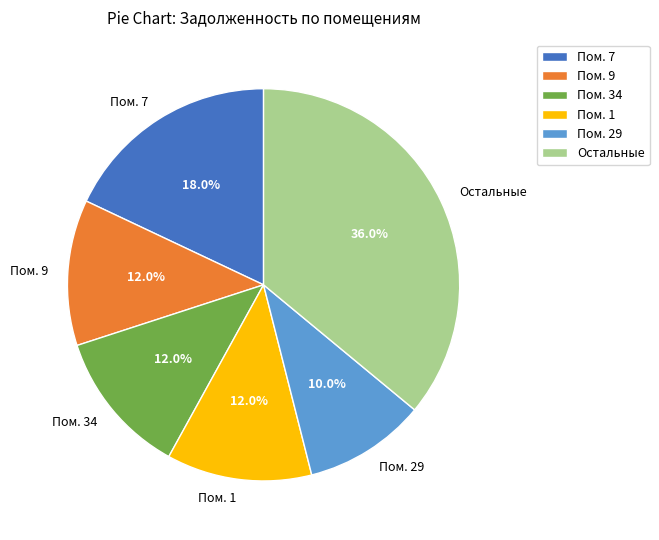

Approximately how many times larger is the value at Пом. 29 compared to Пом. 1?

0.8